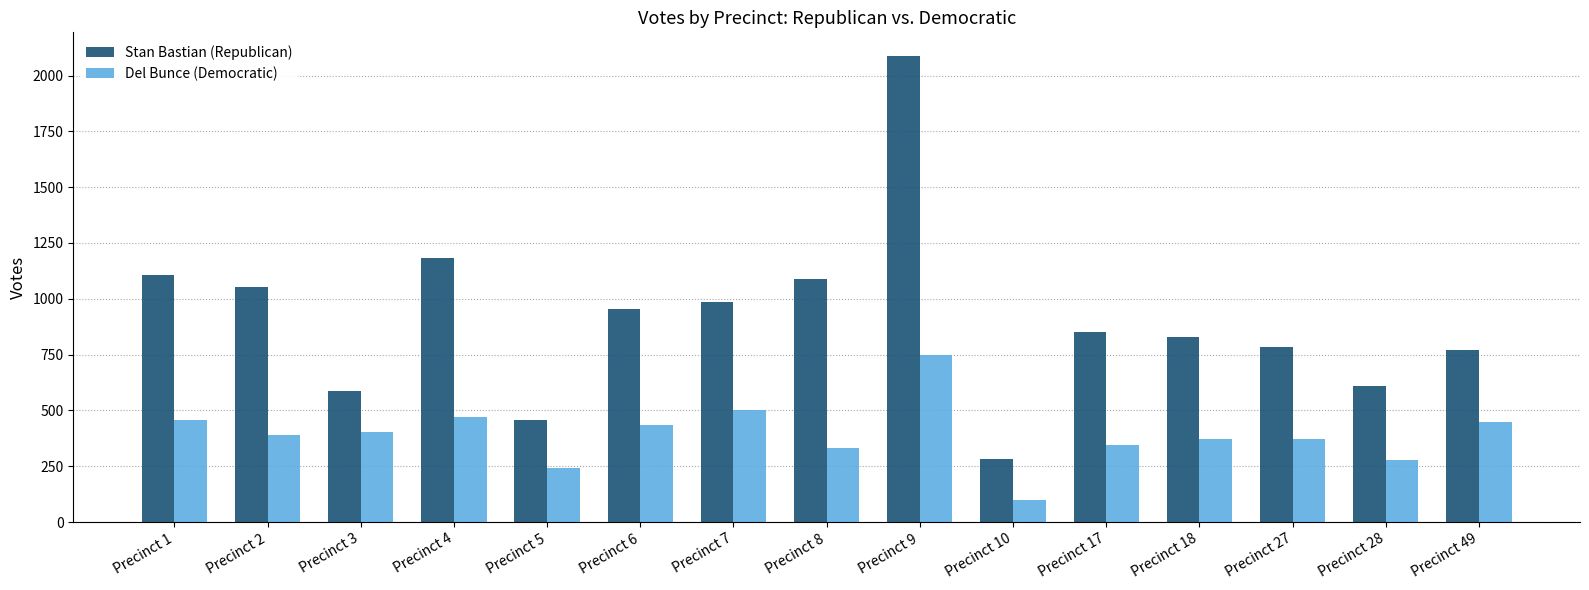

Rank the series at Precinct 2 from highest to lowest value.

Stan Bastian (Republican), Del Bunce (Democratic)